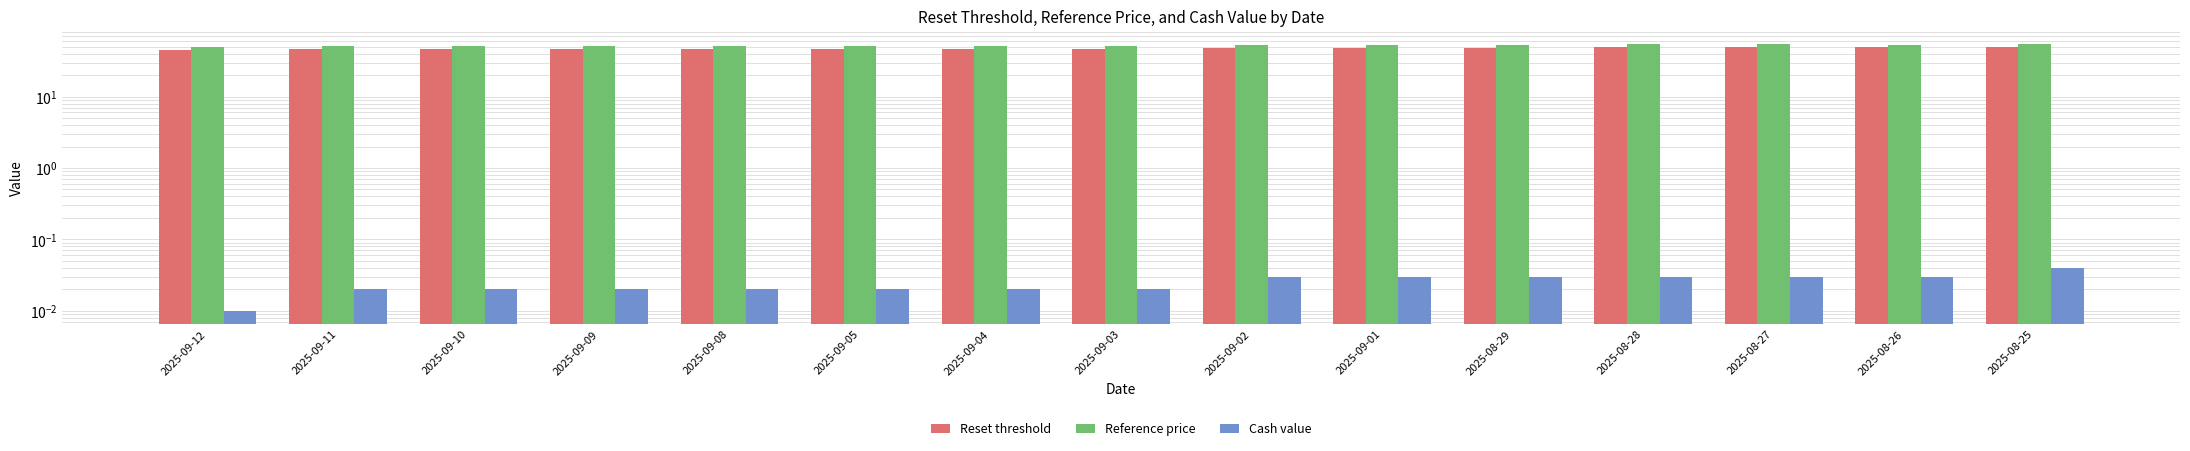

At which label does Reference price reach its minimum?

2025-09-12